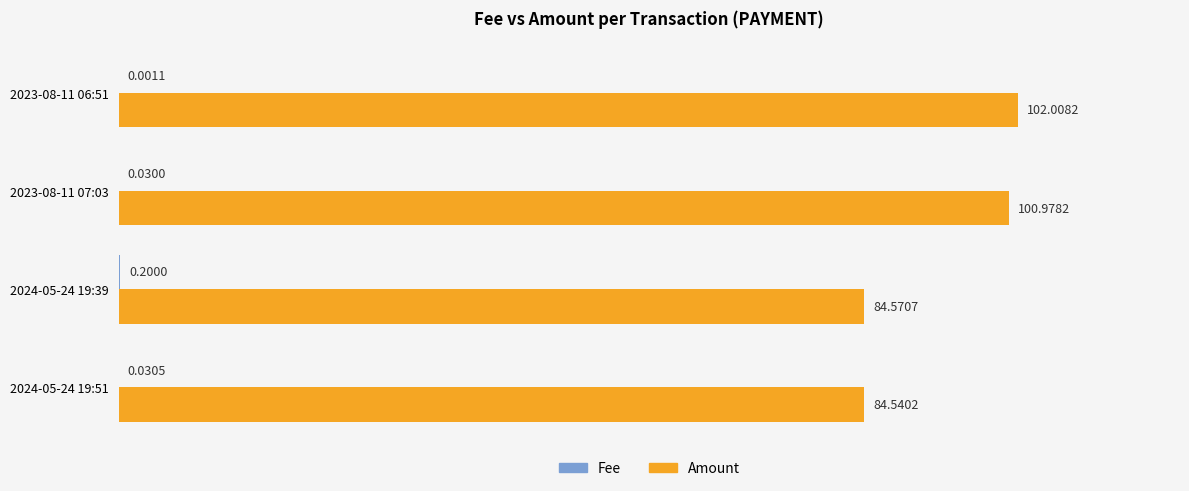

What is the sum of the Amount values at 2024-05-24 19:39 and 2023-08-11 06:51?

186.6